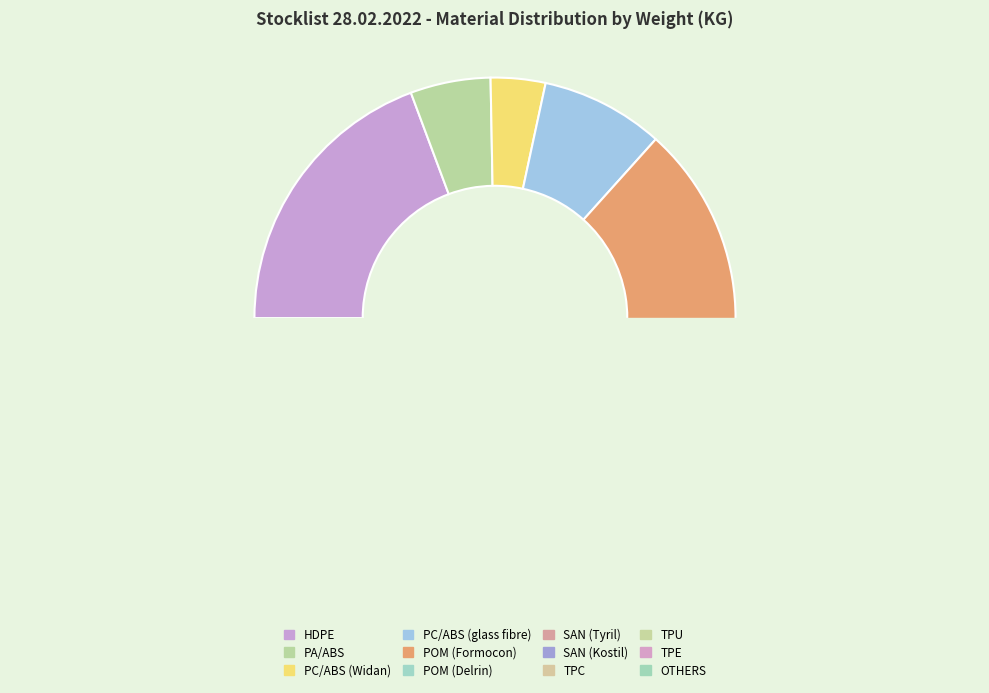

How many segments does this pie chart have?

12